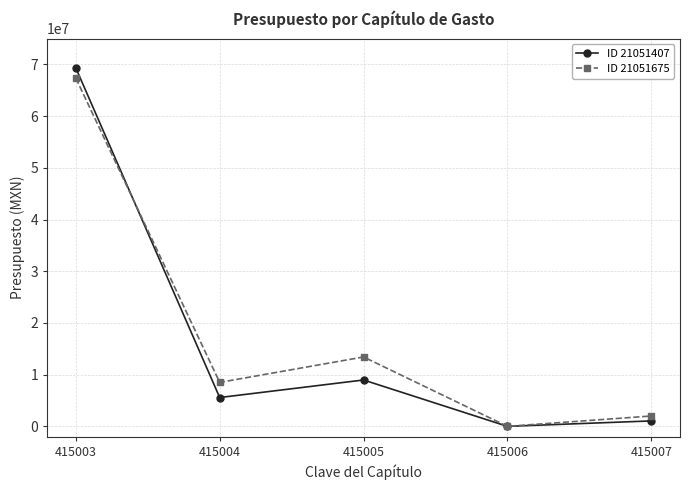

The value of ID 21051675 at 415004 is 8499628. True or false?

True